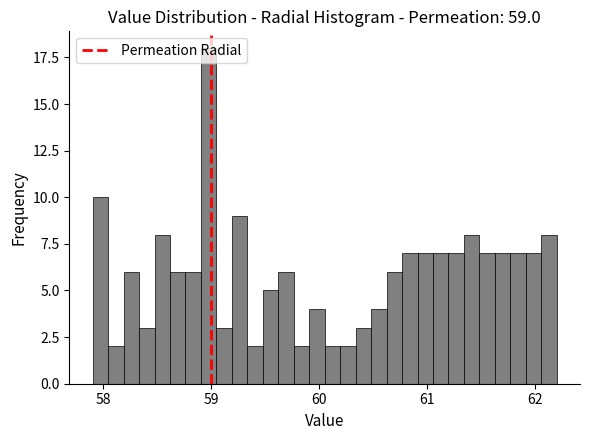

Around what value on the x-axis is the tallest bar? Give the approximate position of its centre, as read against the axis.

59.0